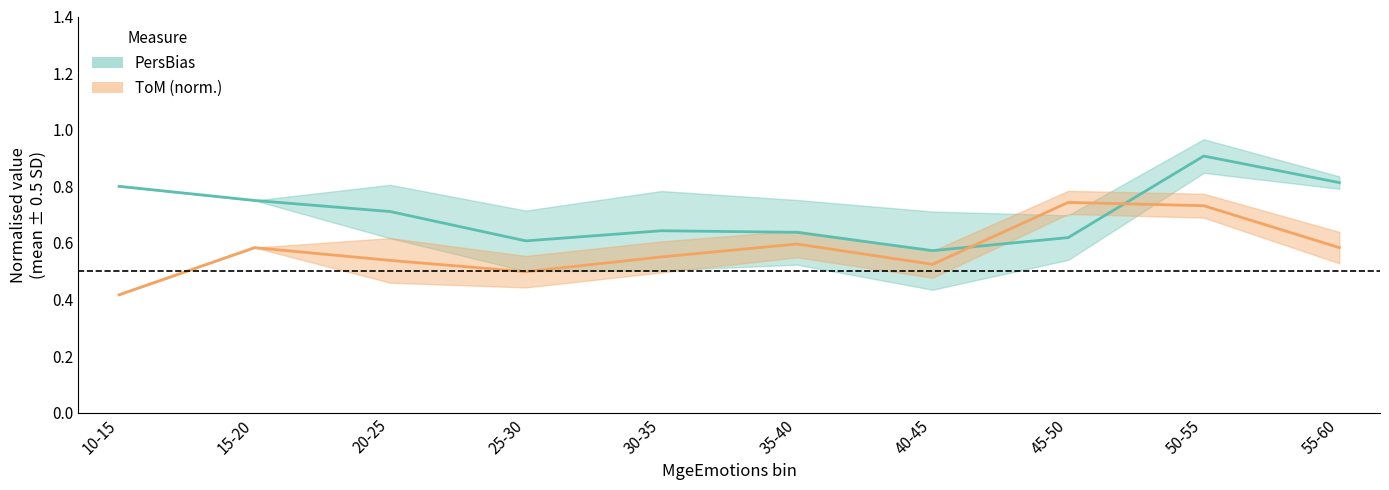

The value of ToM (norm.) at 15-20 is 0.6. True or false?

True